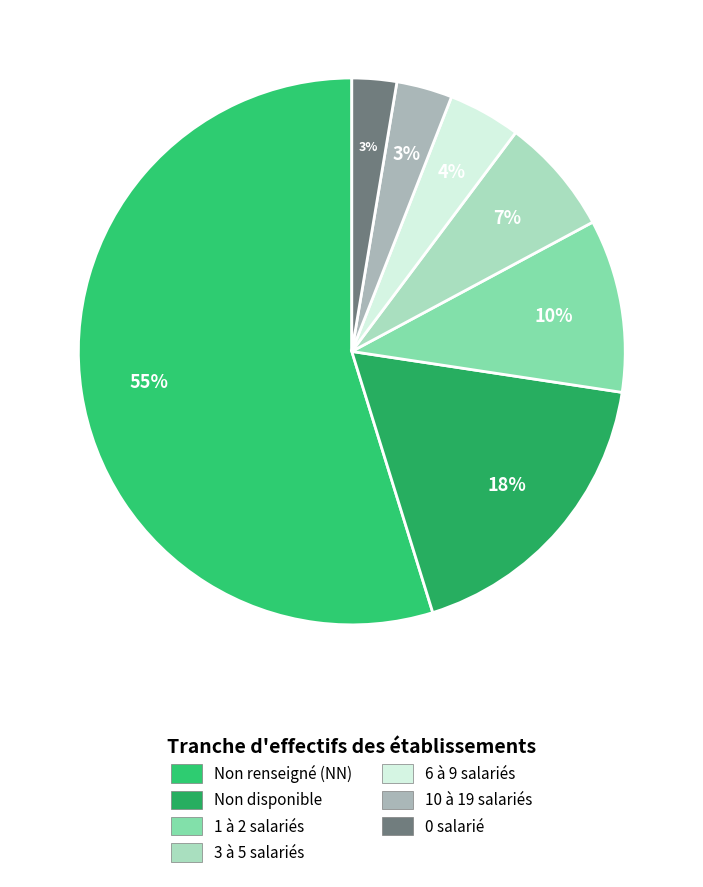

How many slices are in this pie chart?

7